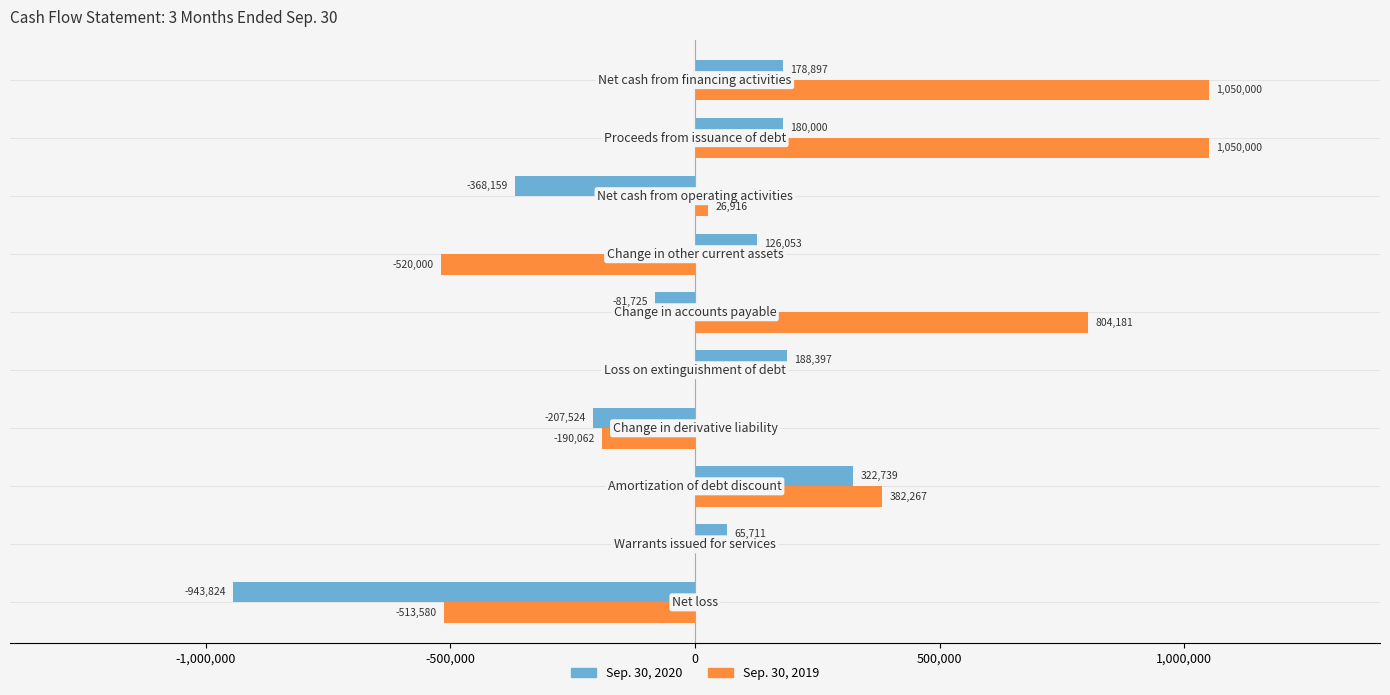

What is the maximum value for Sep. 30, 2019?

1050000